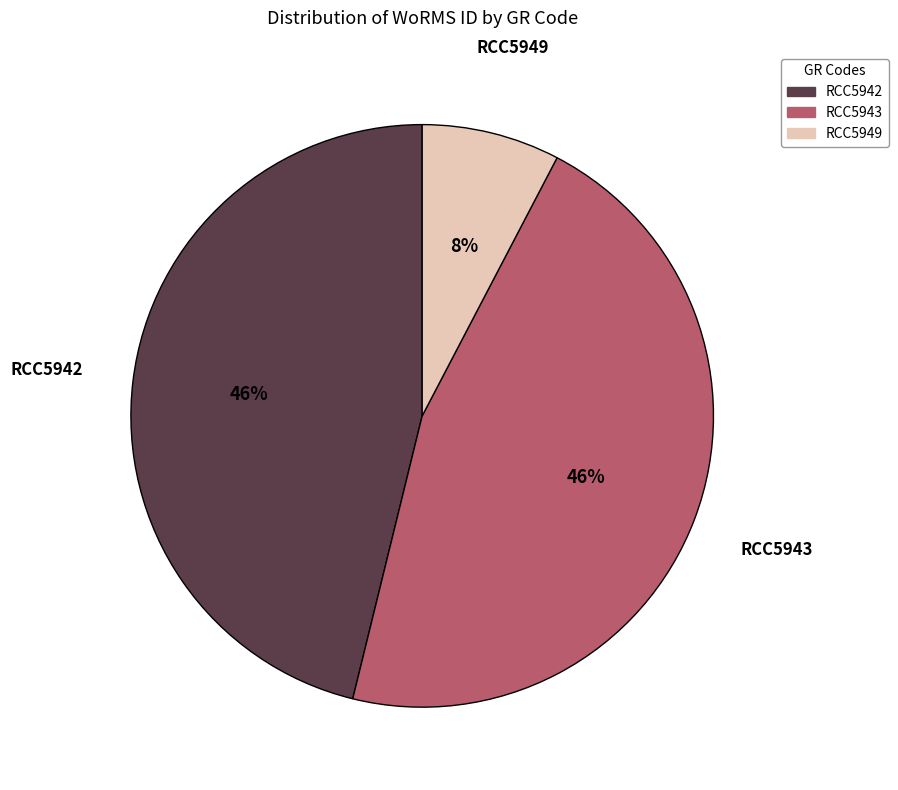

To the nearest percent, what portion does RCC5943 represent?

46%